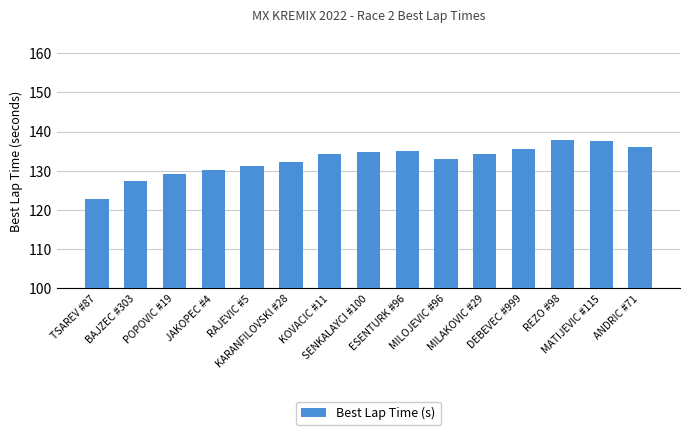

What is the average value?

132.8